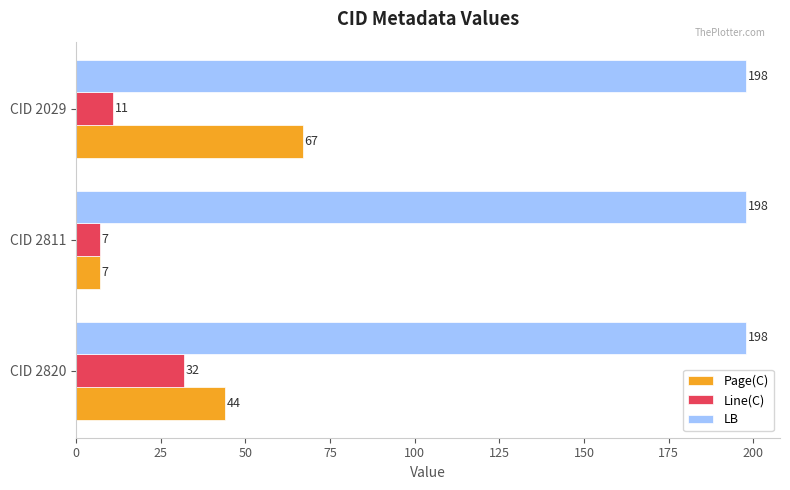

The value of LB at CID 2820 is 198. True or false?

True